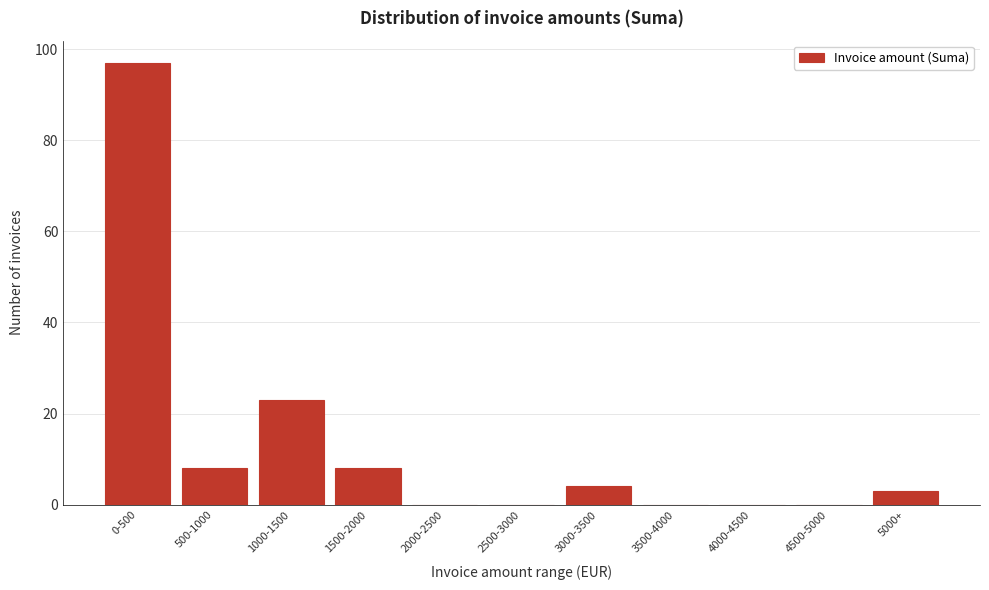

Reading left to right, extract all data points from this chart.

0-500=97	500-1000=8	1000-1500=23	1500-2000=8	2000-2500=0	2500-3000=0	3000-3500=4	3500-4000=0	4000-4500=0	4500-5000=0	5000+=3